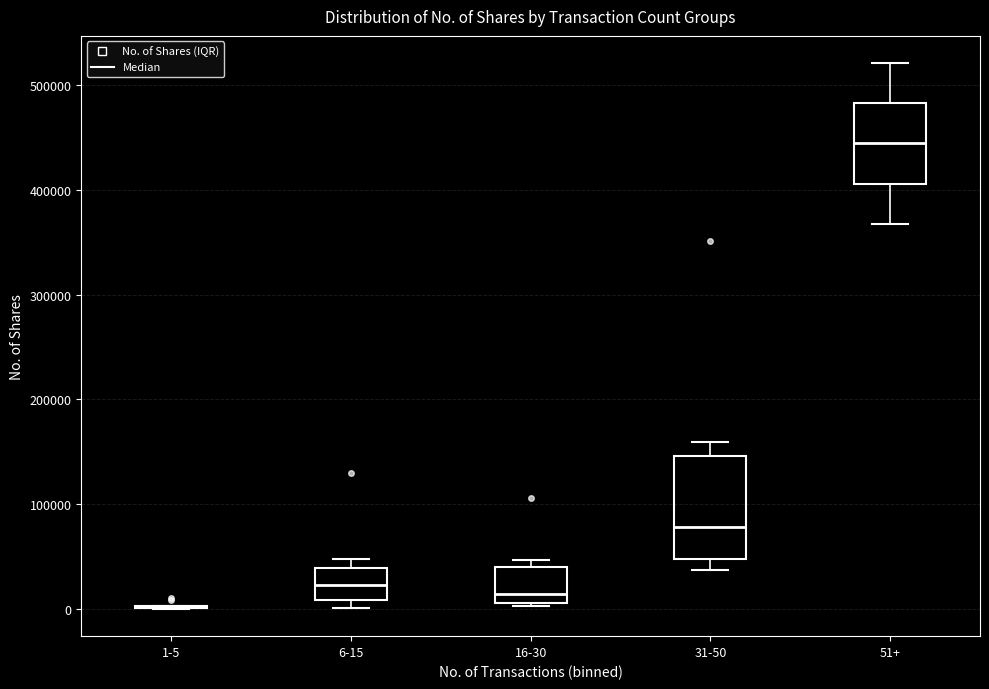

Which box is the tallest, from its lower edge to its upper edge?

31-50